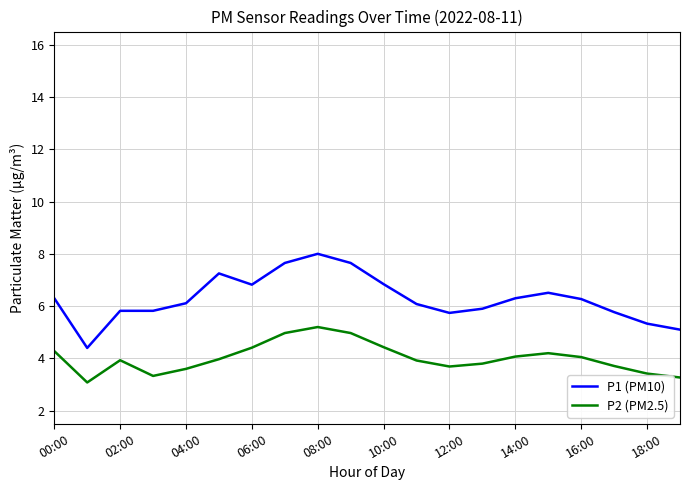

What is the minimum value shown in the chart?

3.1